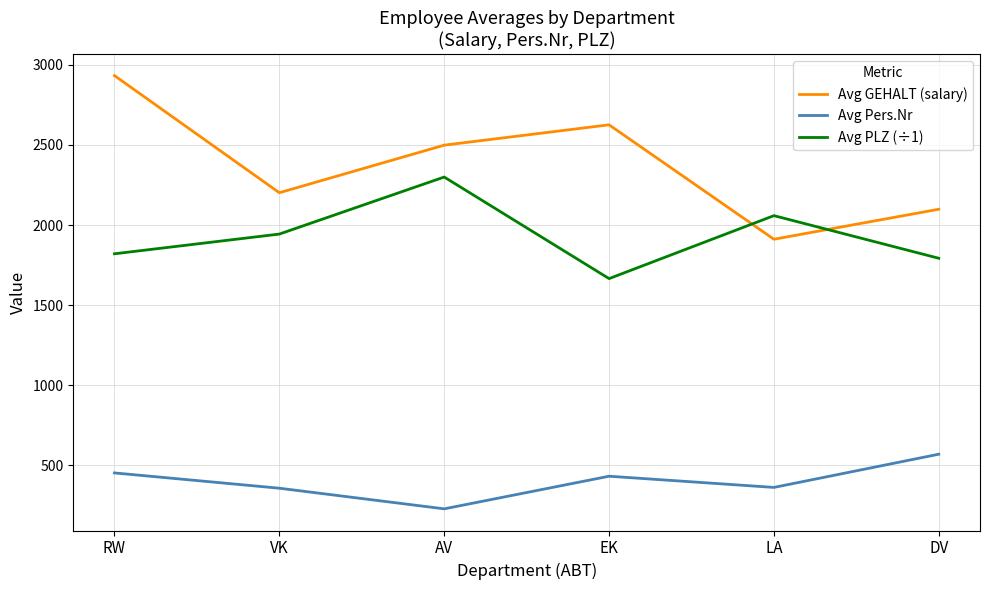

What are all the series names shown in the legend?

Avg GEHALT (salary), Avg Pers.Nr, Avg PLZ (÷1)